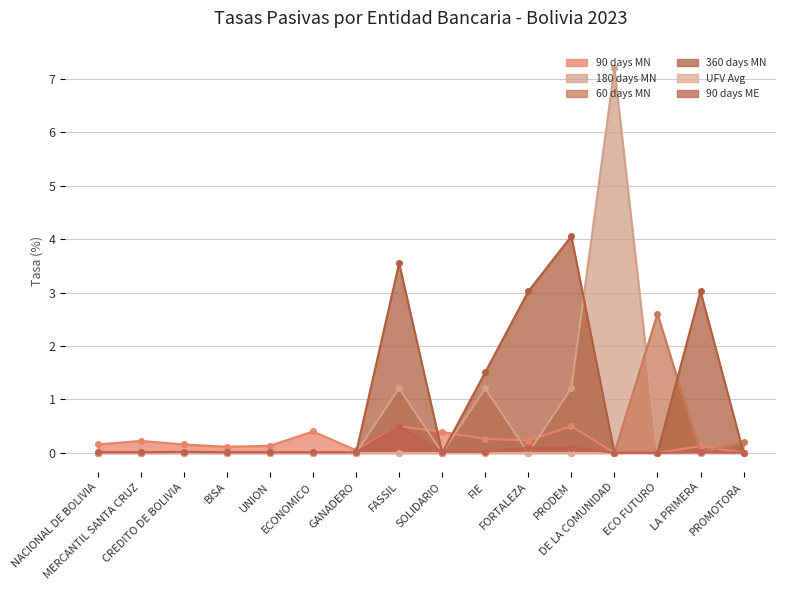

Which category has the lowest value in the 90 days ME series?

DE LA COMUNIDAD